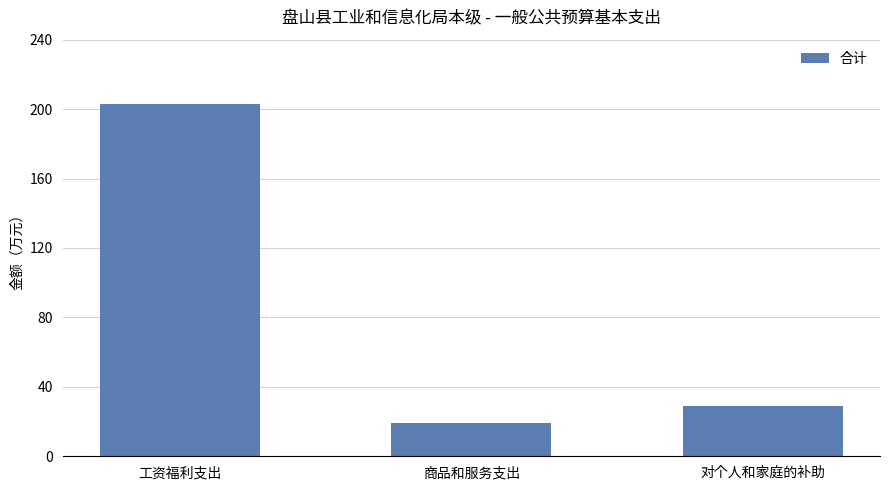

At which label is the value closest to 111?

对个人和家庭的补助